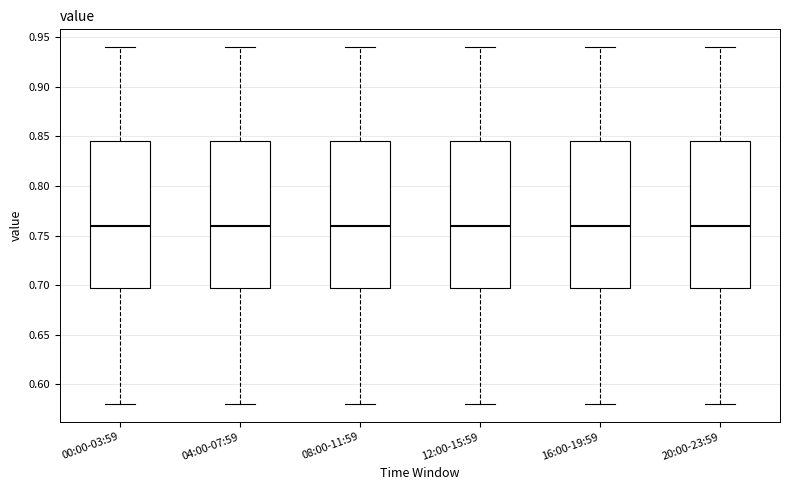

Where is the lower edge of the box for 08:00-11:59 on the y-axis? The values are not printed on the chart, so give them approximately, as read against the axis.

0.700